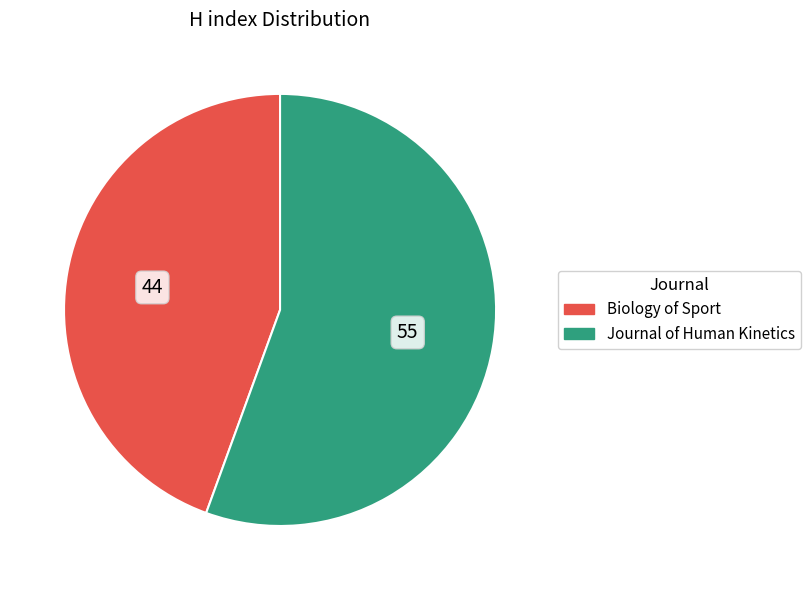

Is the sum of Journal of Human Kinetics and Biology of Sport greater than half?

Yes